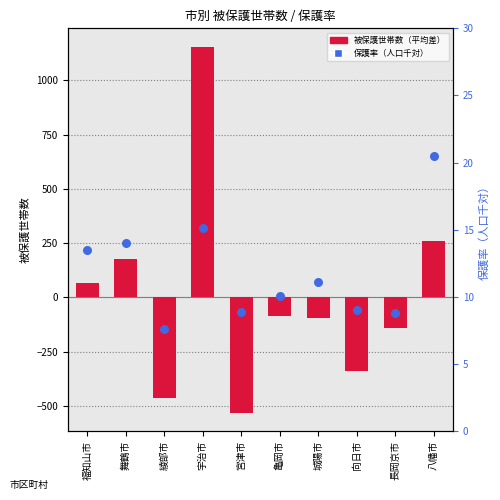

Which series contains the highest Y value?

被保護世帯数（平均差）